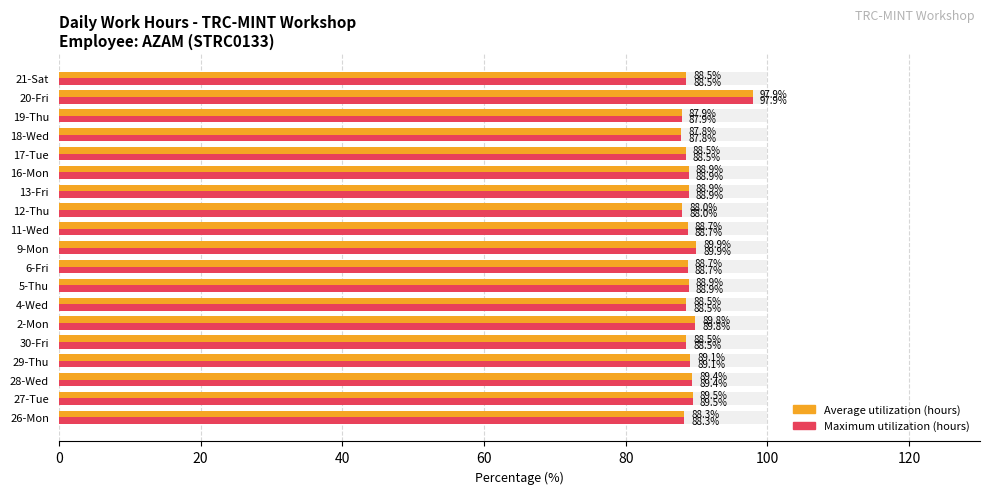

Which has a higher value, 21-Sat or 26-Mon?

21-Sat